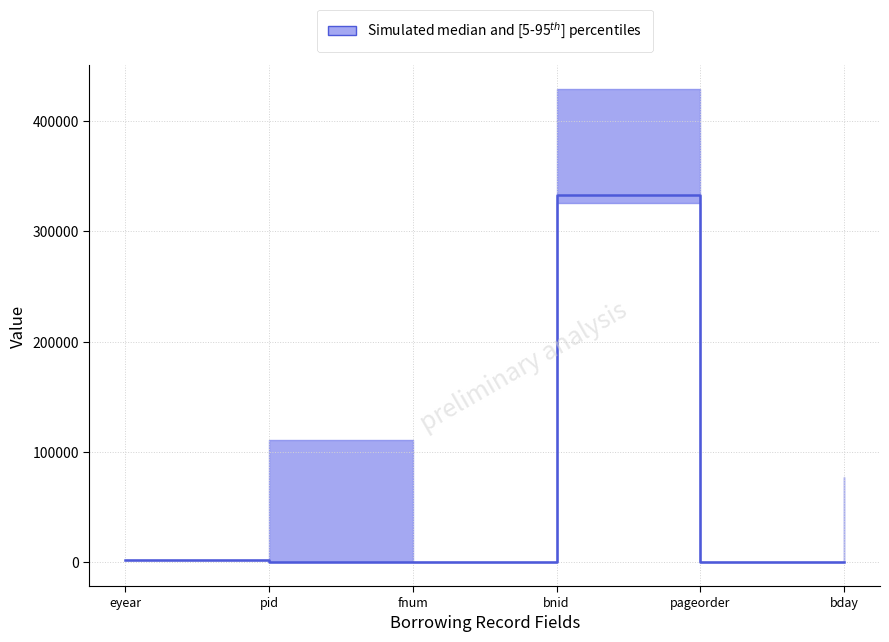

Which category has the highest value across all series?

bnid